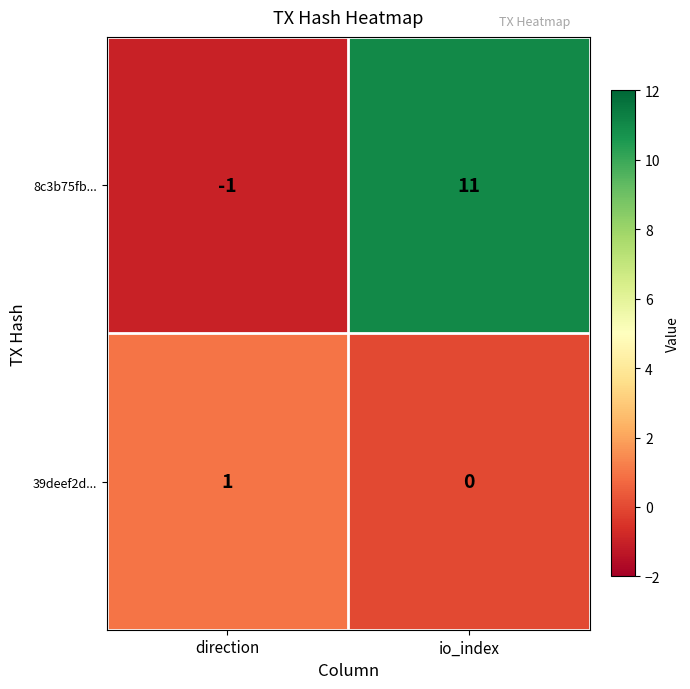

How many series are shown in this chart?

2